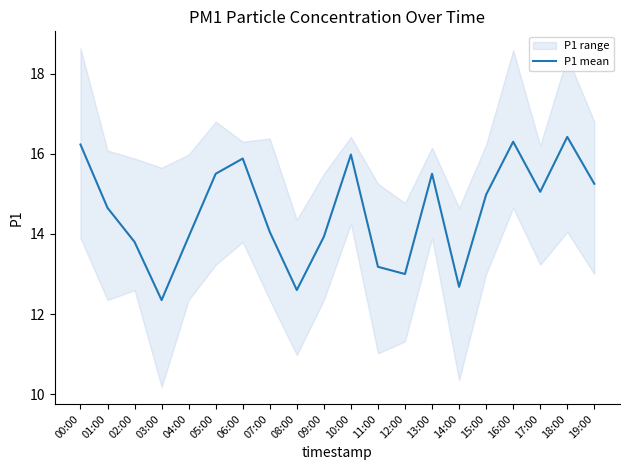

What is the value of the 10th point from the left?

13.9